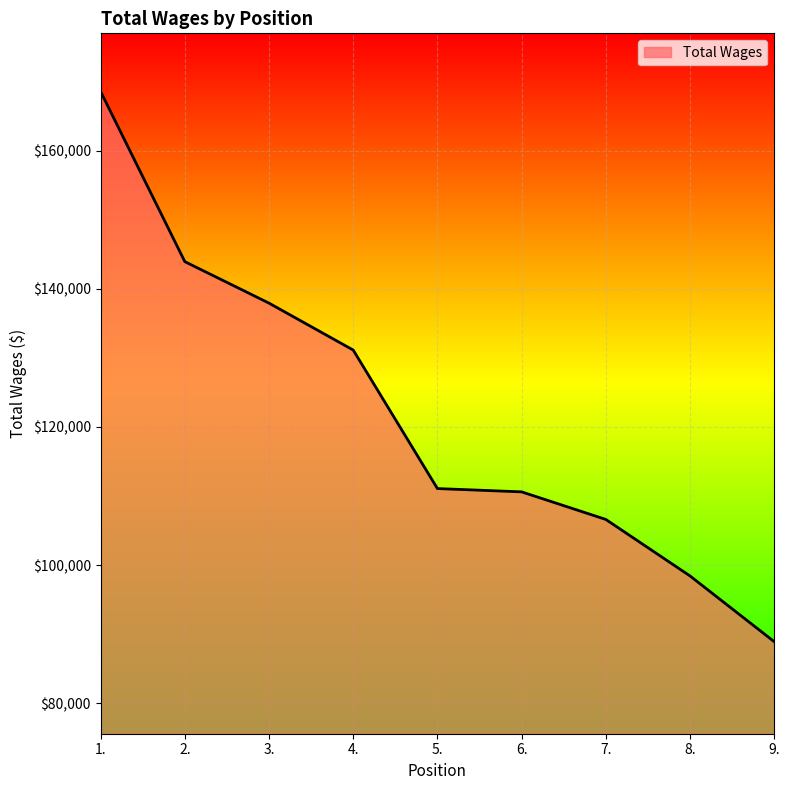

Read the value at 4..

131137.0